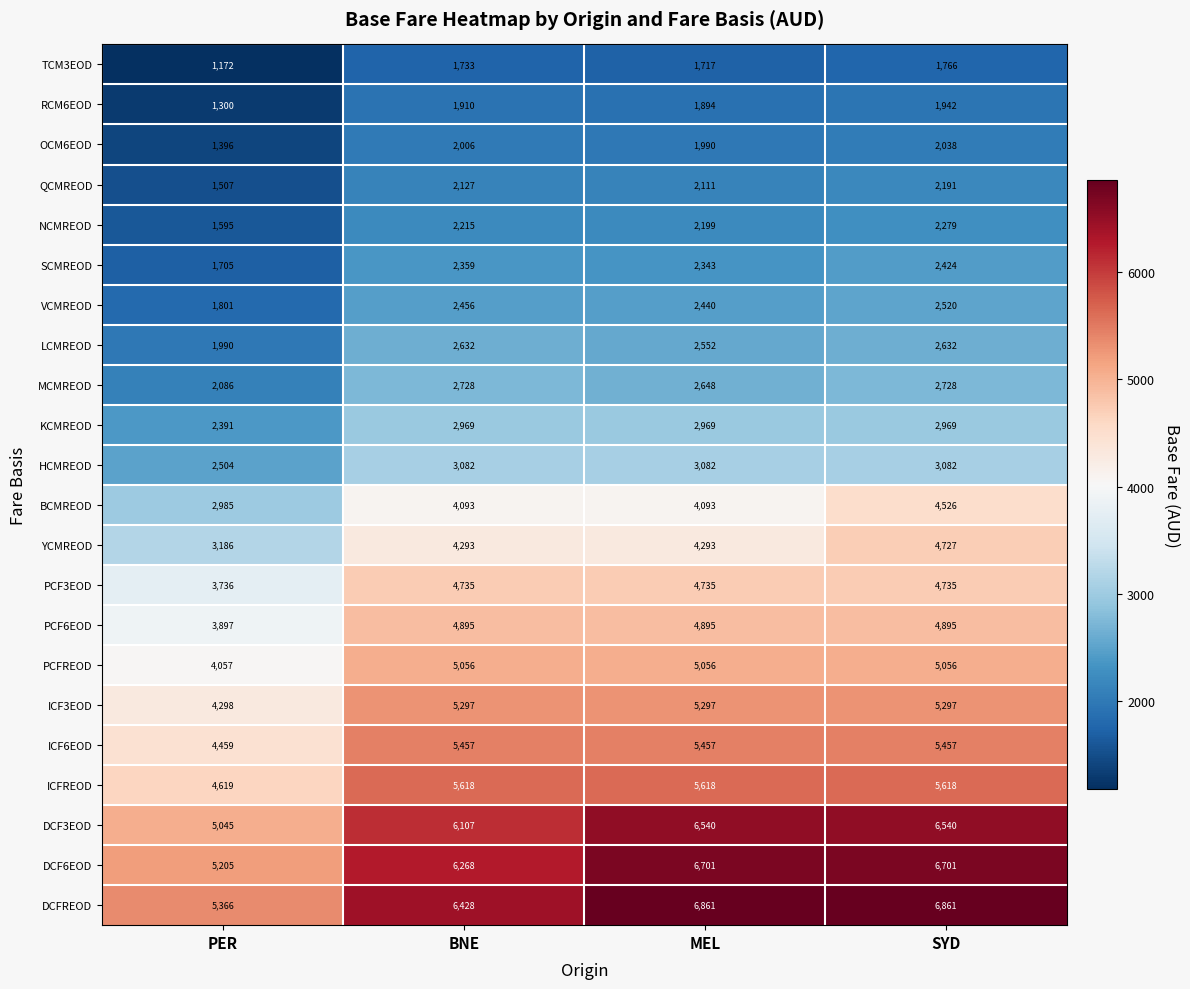

The OCM6EOD series shows 2978 at MEL. True or false?

False